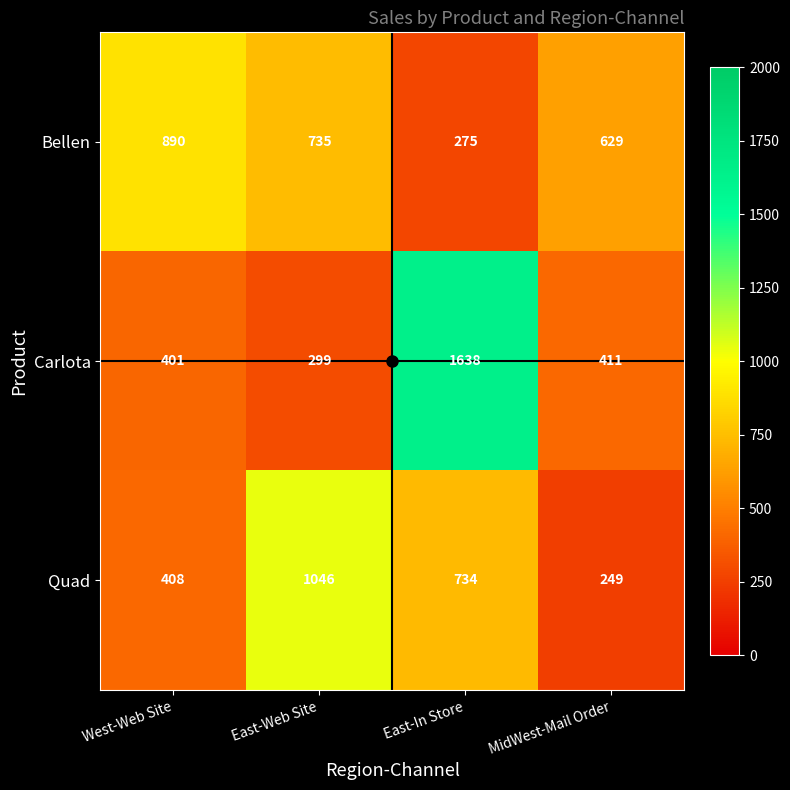

The Carlota series shows 1638 at East-In Store. True or false?

True